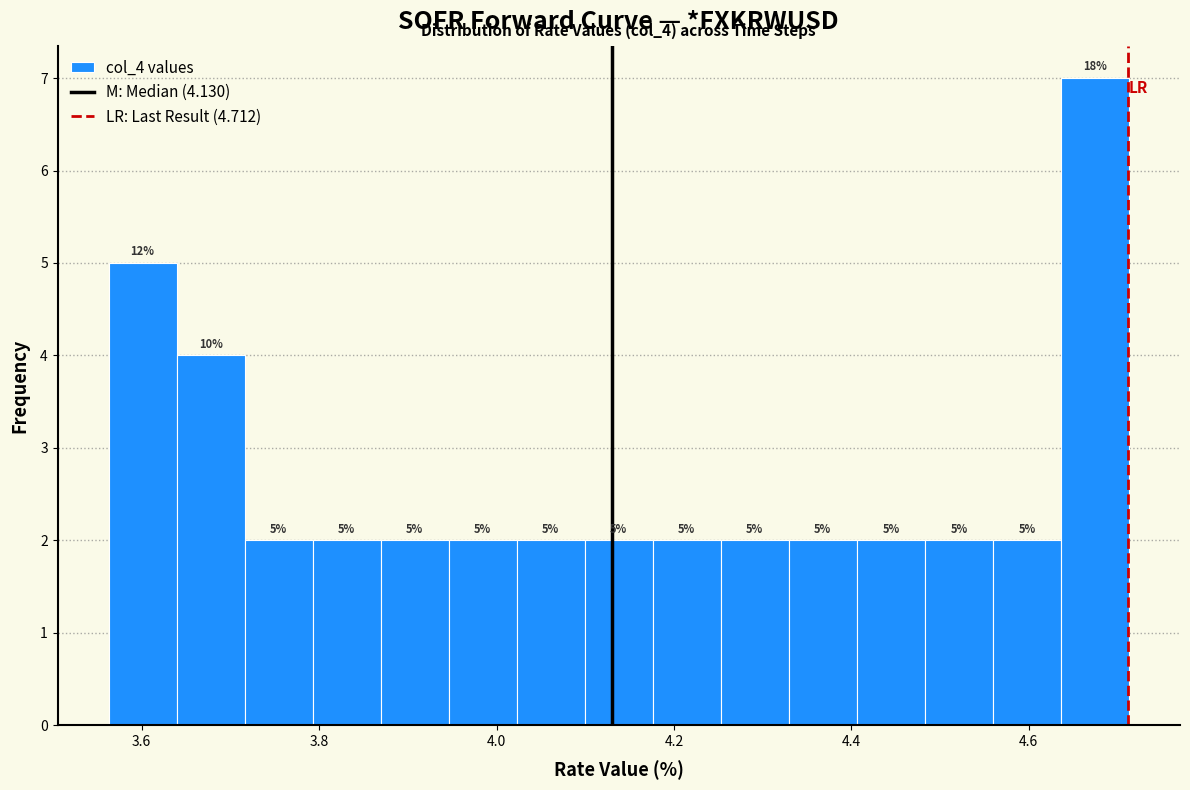

Read against the x-axis, roughly where is the centre of the tallest bar?

4.68